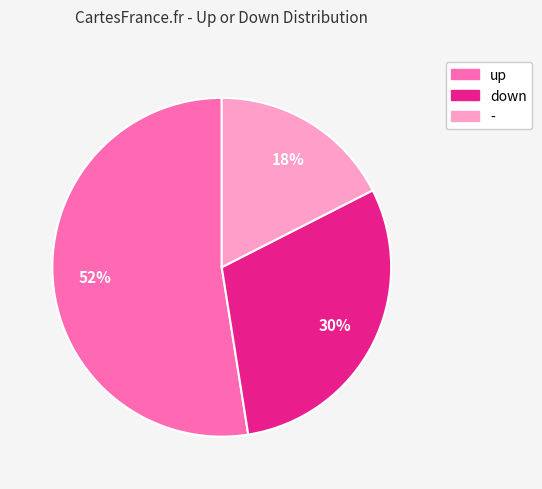

Rank the categories by value from lowest to highest.

-, down, up